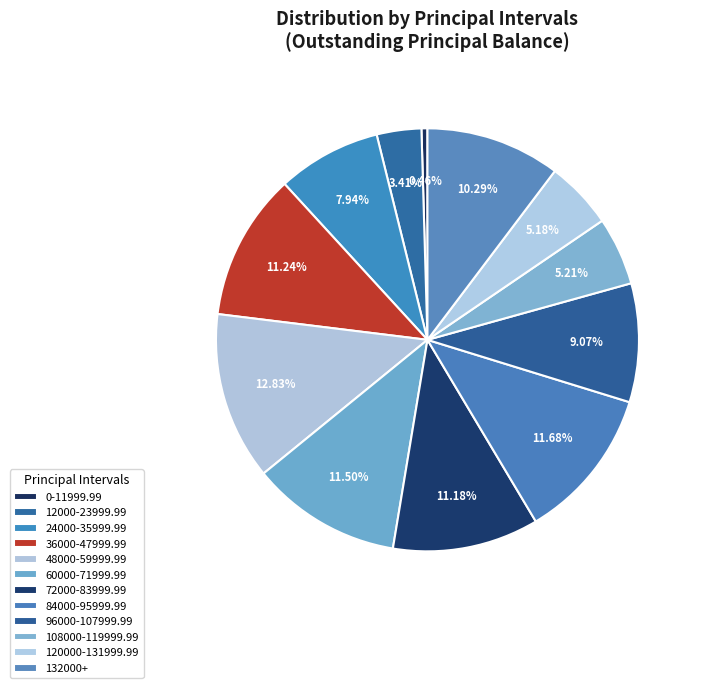

To the nearest percent, what percentage of the pie is 12000-23999.99?

3%